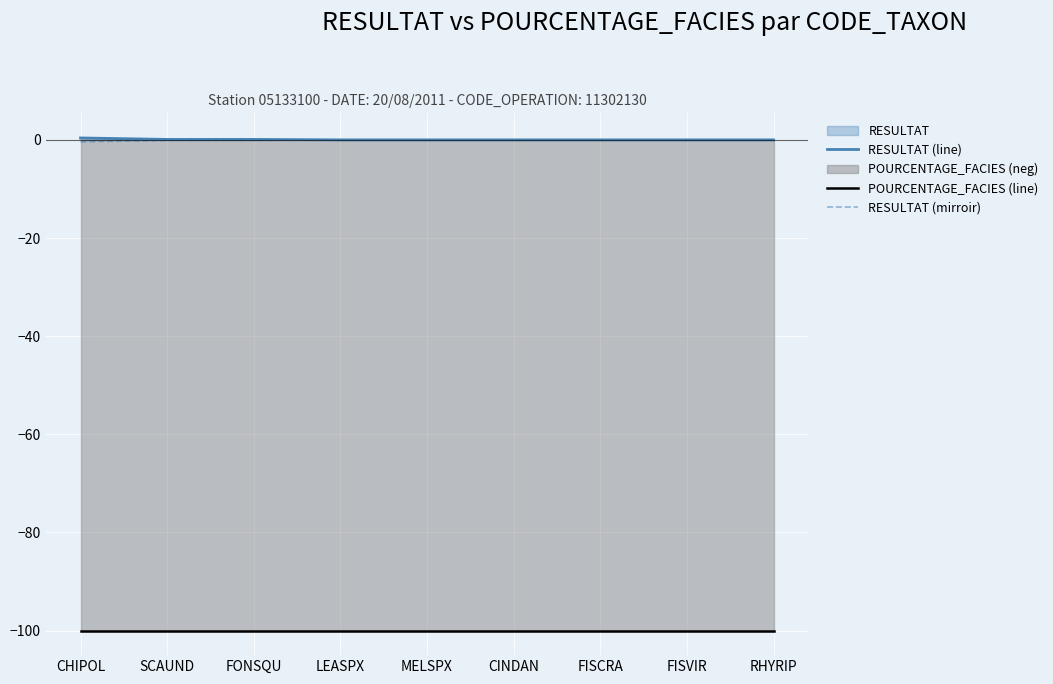

What is the smallest value displayed?

-100.0